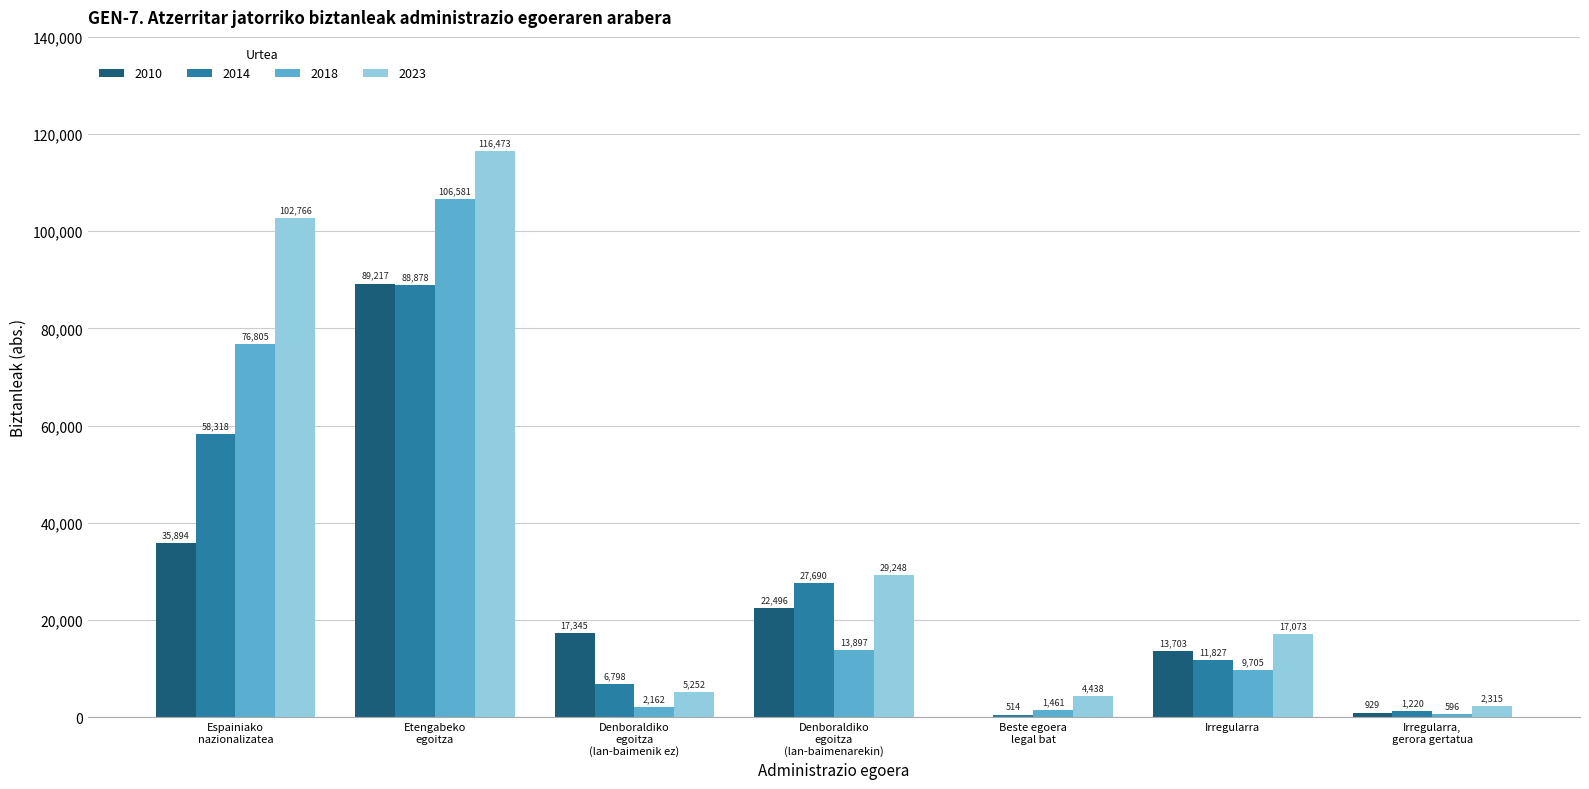

At which category is the sum across all series the highest?

Etengabeko
egoitza